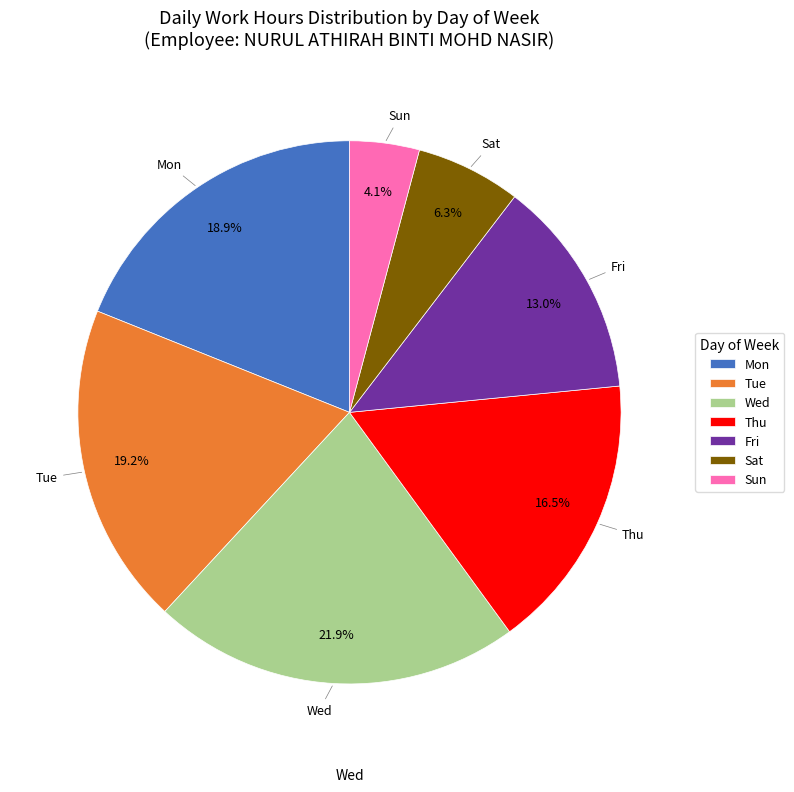

Is there any slice that represents more than half of the pie?

No